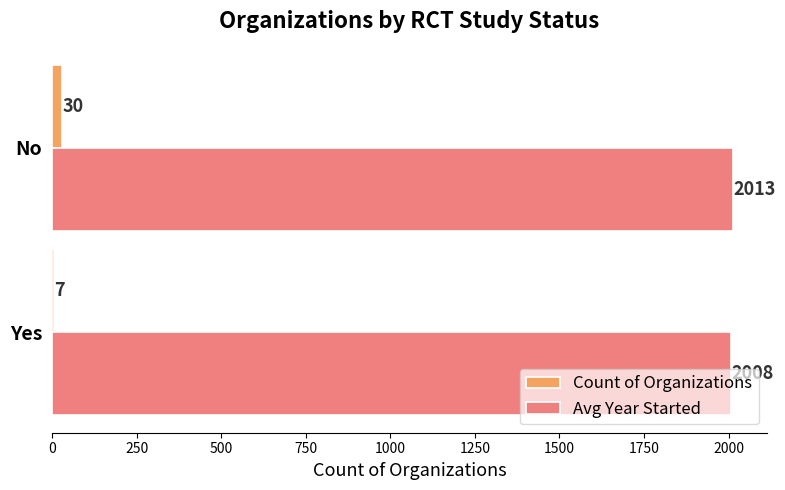

True or false: Count of Organizations has a value of 7.0 at Yes.

True